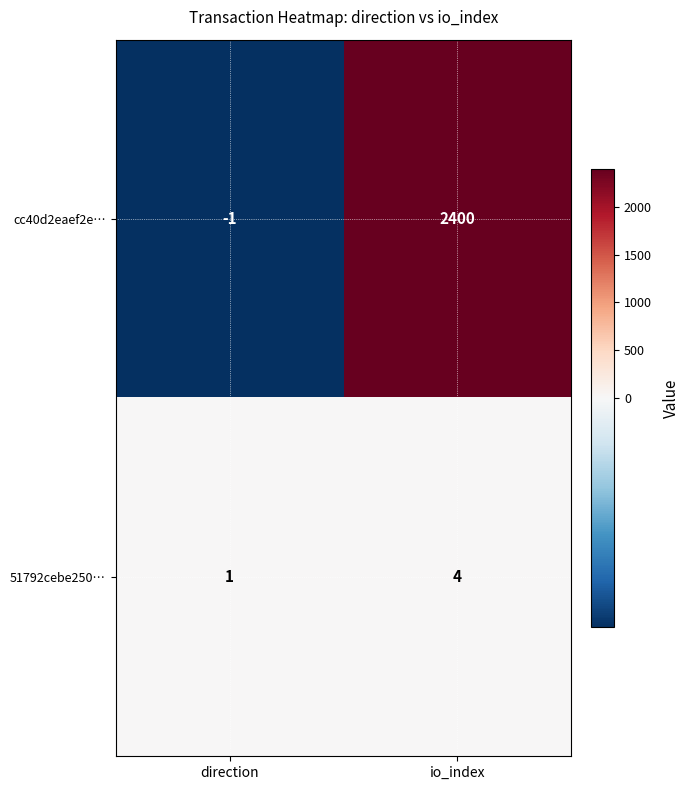

What is the difference between the highest and lowest values at io_index?

2396